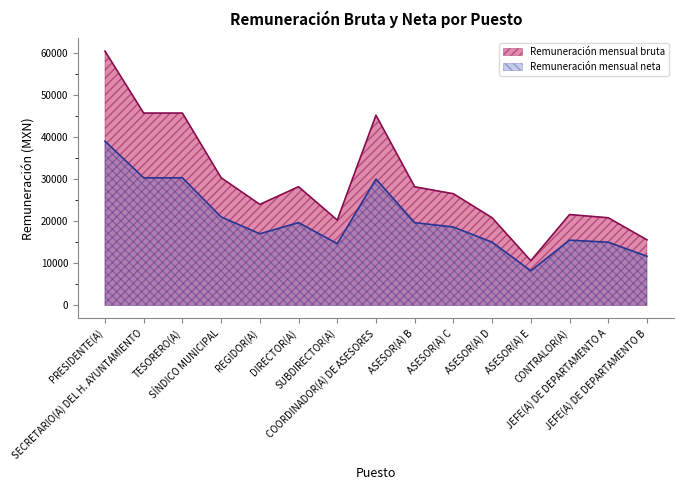

What is the sum of all Remuneración mensual bruta values?

443705.8